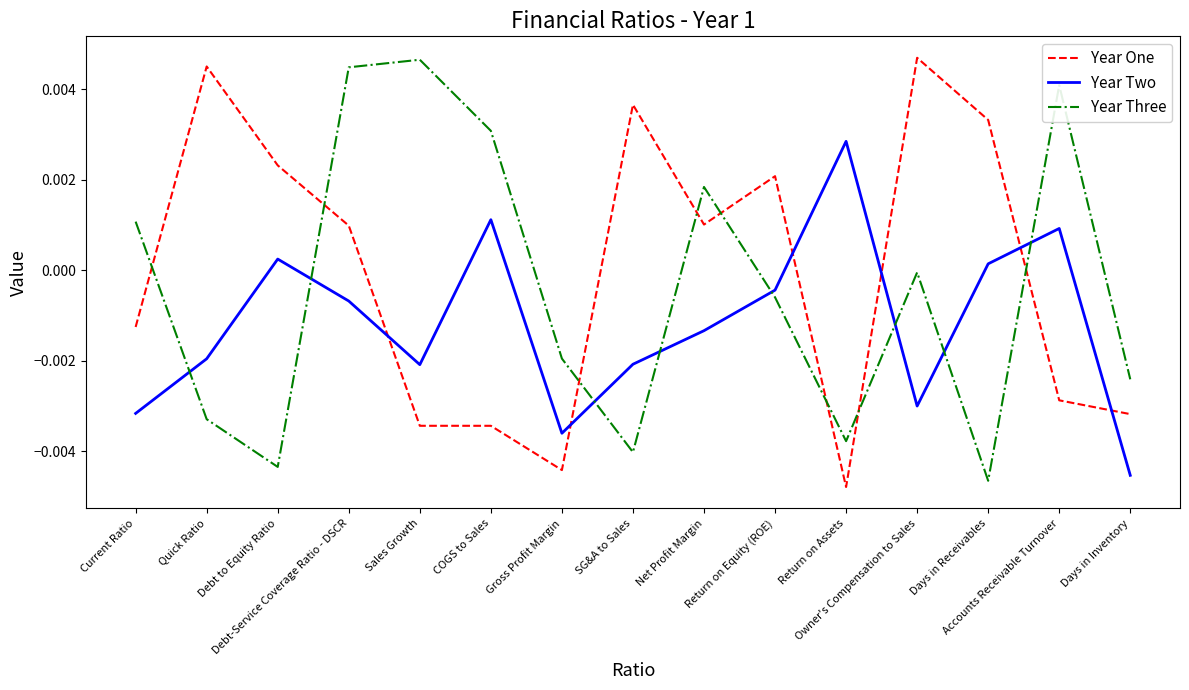

How many values in Year Three are below zero?

9